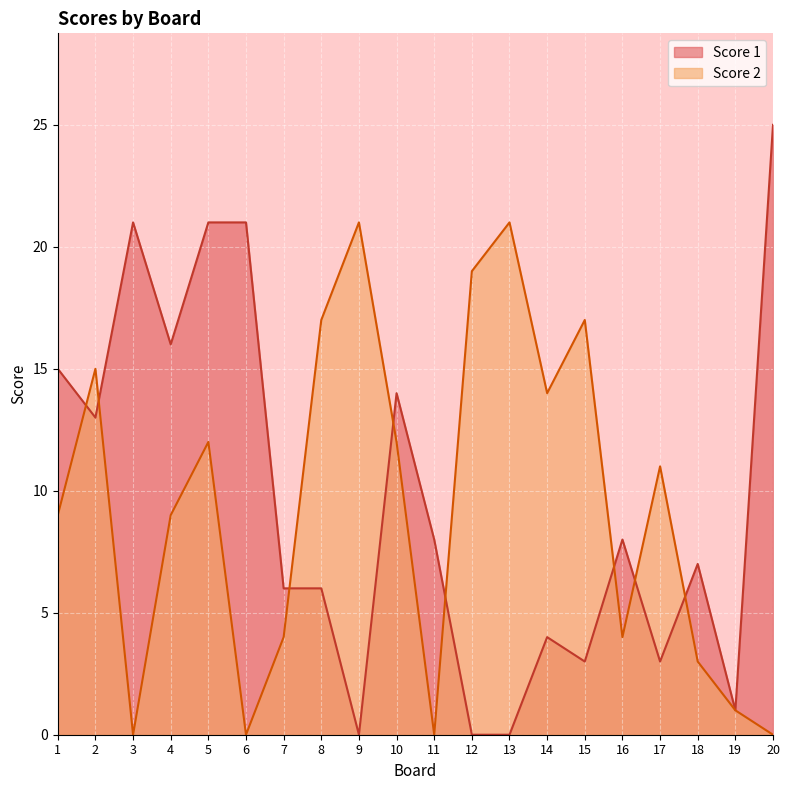

Reading right to left, extract all data points from this chart.

Score 1: 25	1	7	3	8	3	4	0	0	8	14	0	6	6	21	21	16	21	13	15
Score 2: 0	1	3	11	4	17	14	21	19	0	12	21	17	4	0	12	9	0	15	9